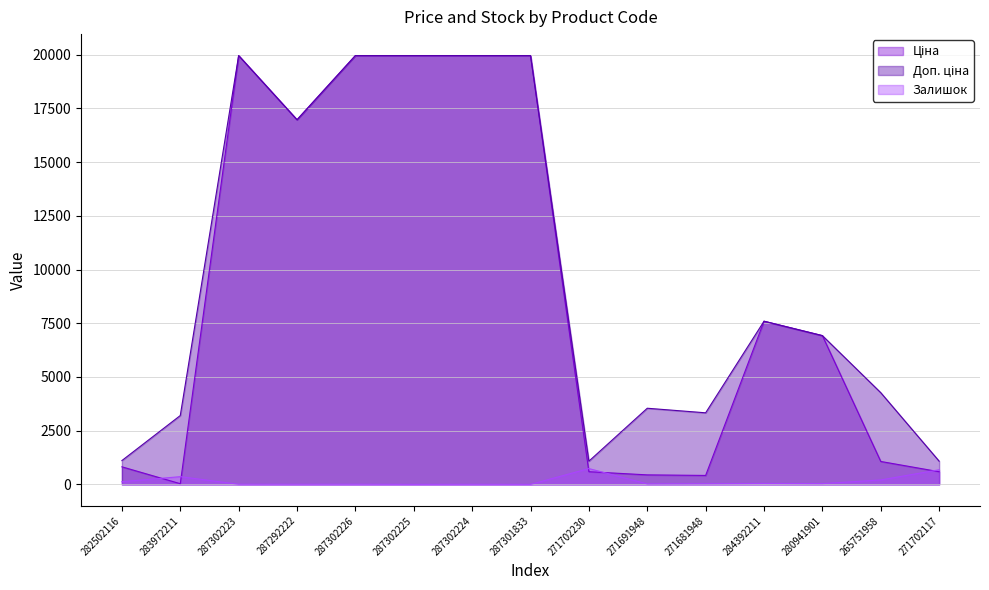

Is it true that Ціна equals 19964.2 at 287302225?

True